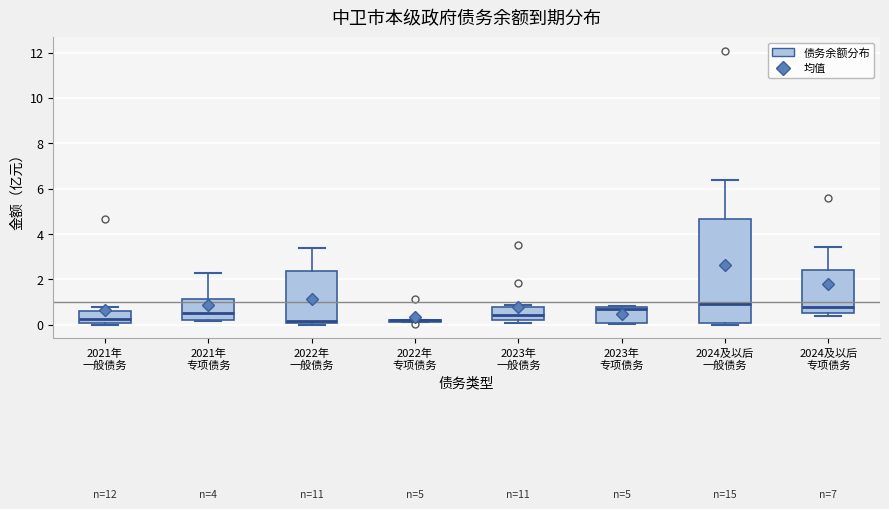

Which box is the tallest, from its lower edge to its upper edge?

2024及以后 一般债务